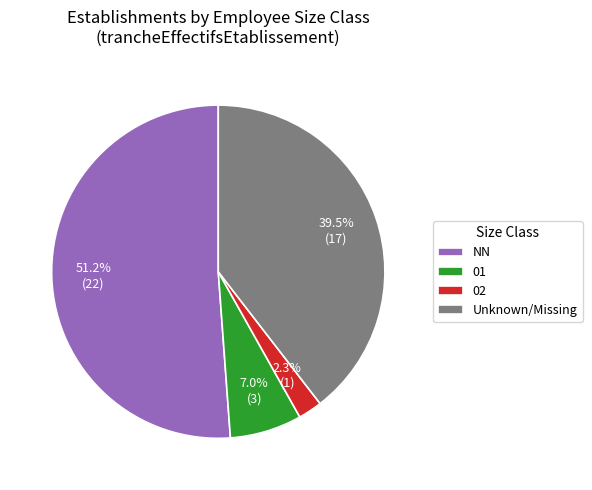

Which category has the biggest portion of the pie?

NN